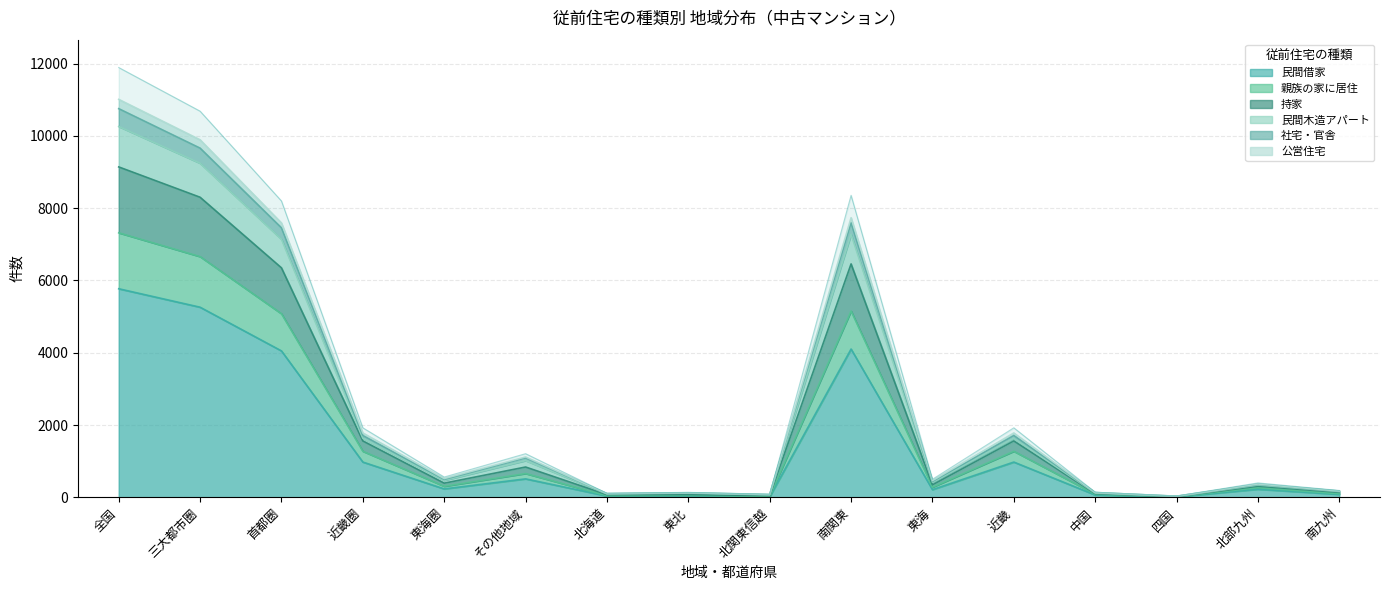

At which label is 民間木造アパート closest to 5391?

首都圏